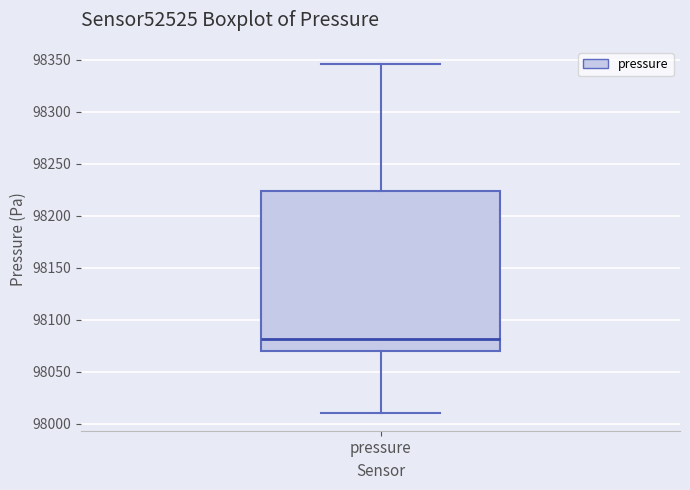

Where is the upper edge of the box for pressure on the y-axis? The values are not printed on the chart, so give them approximately, as read against the axis.

98225